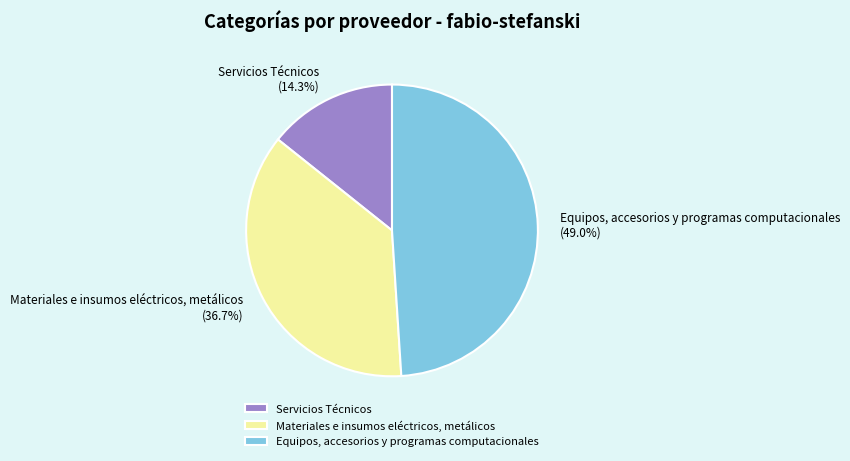

To the nearest percent, what portion does Equipos, accesorios y programas computacionales represent?

49%